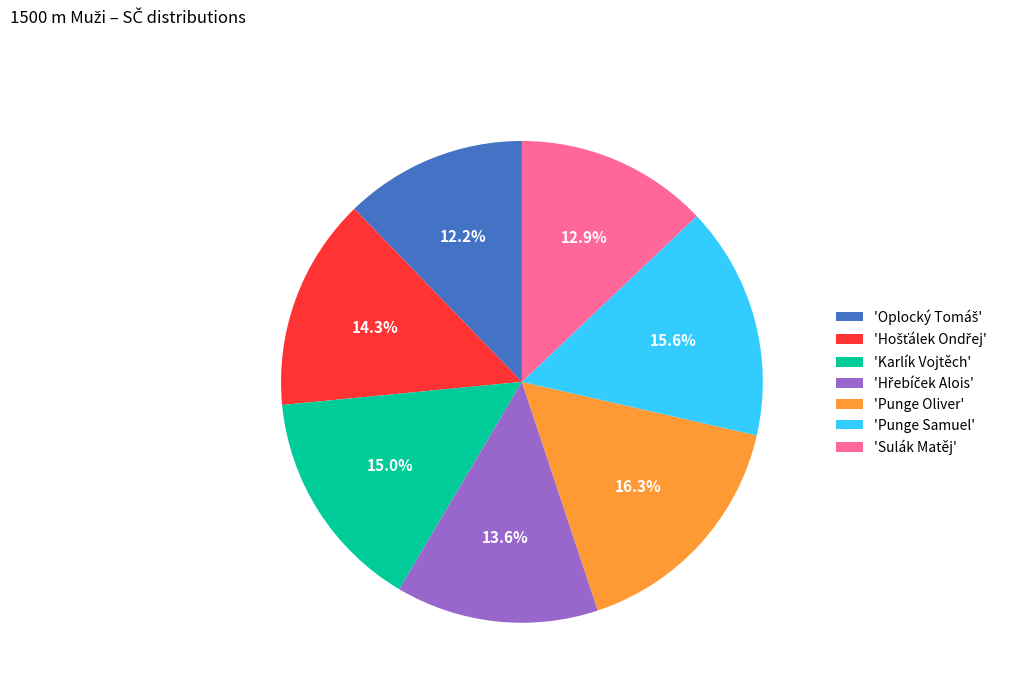

Does 'Punge Samuel' account for over 50% of the chart?

No